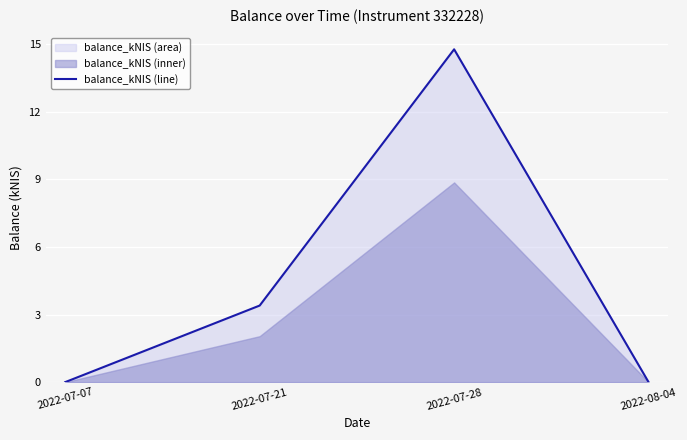

Which category has the lowest value across all series?

2022-07-07